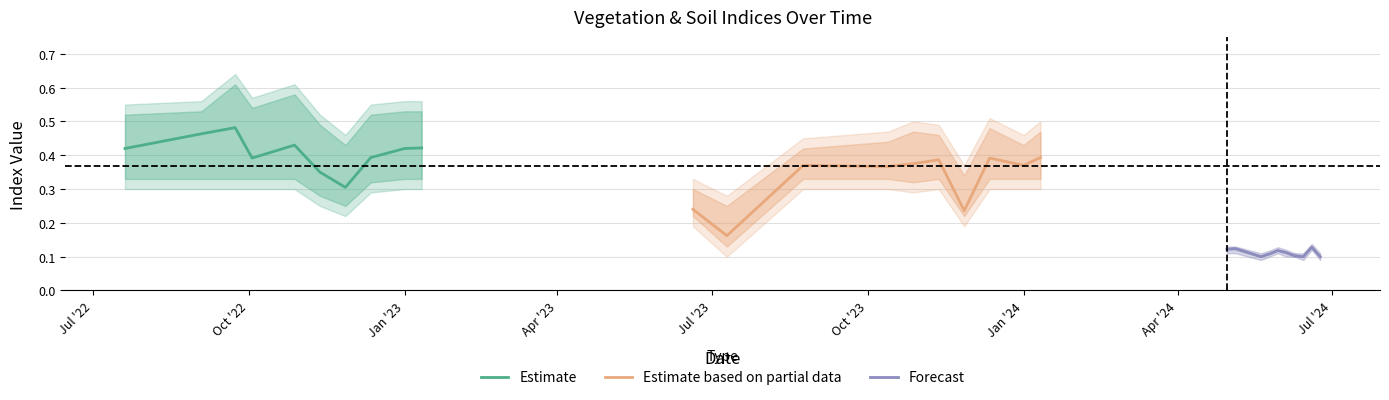

What is the value of the Forecast point at the 3rd from the left?

0.1